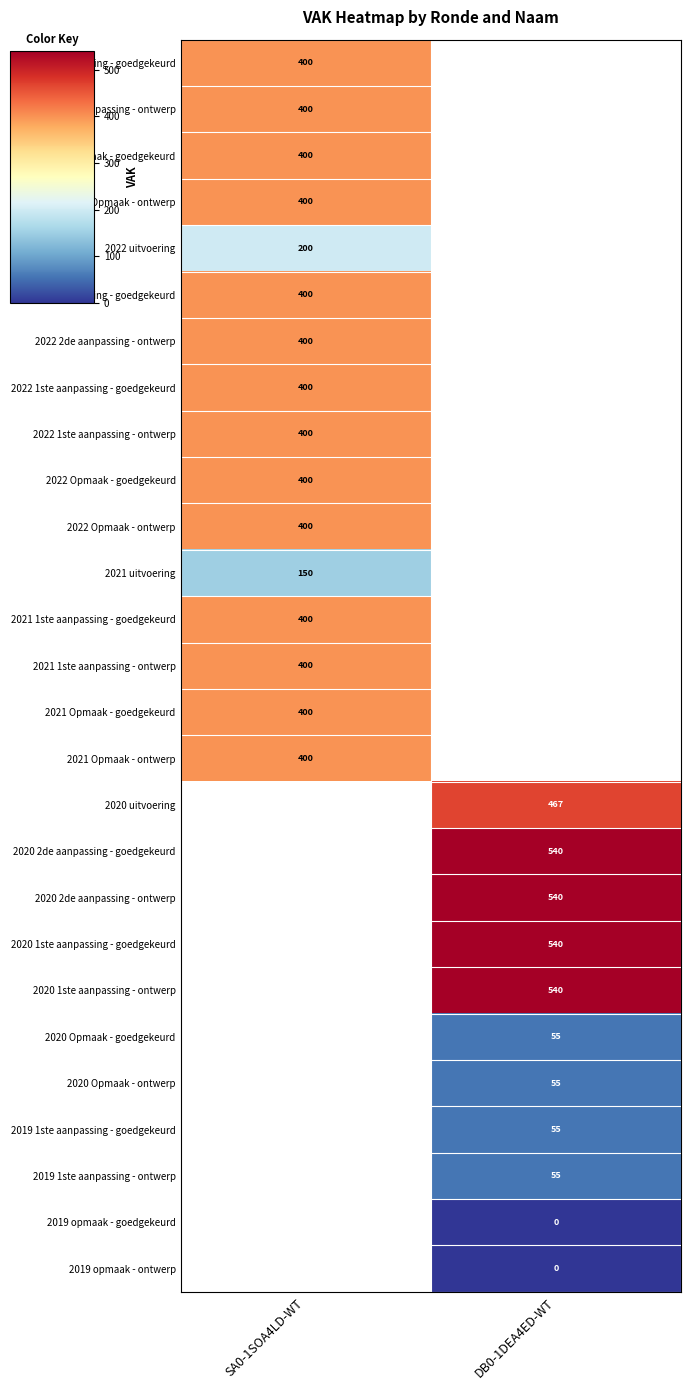

Is the value of 2023 Opmaak - goedgekeurd at SA0-1SOA4LD-WT greater than the value of 2020 1ste aanpassing - goedgekeurd at DB0-1DEA4ED-WT?

No